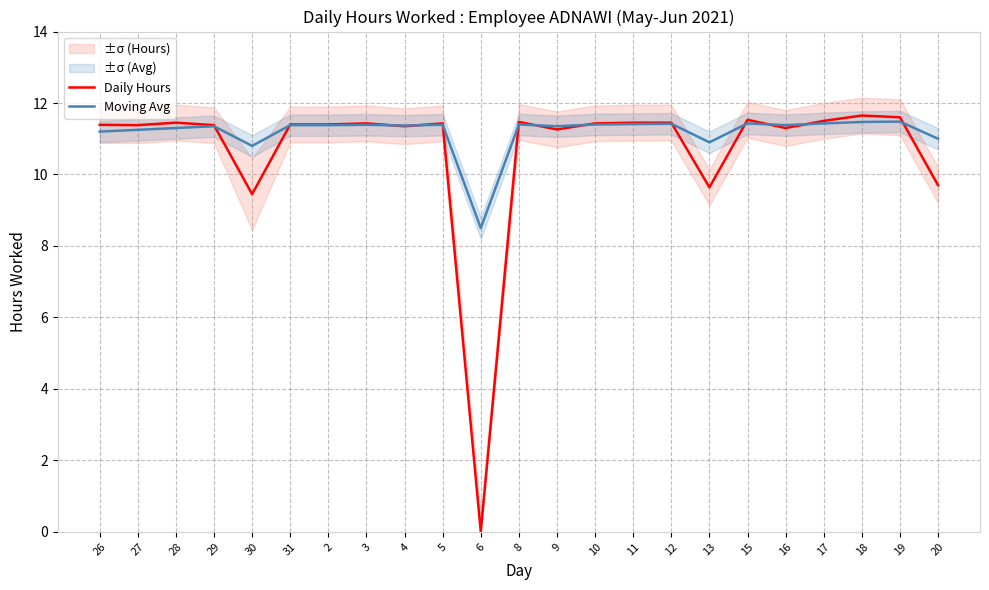

Which series has the largest total across all categories?

Moving Avg